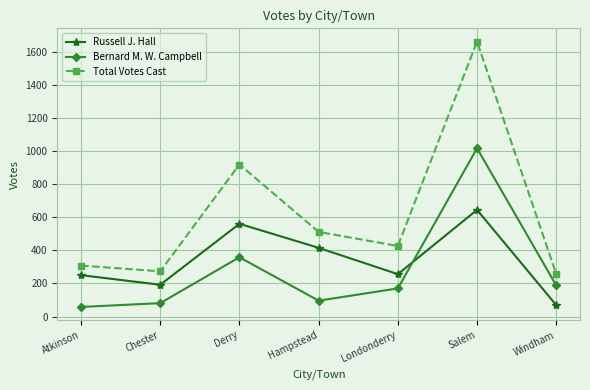

What value does the Russell J. Hall series have at Londonderry?

256